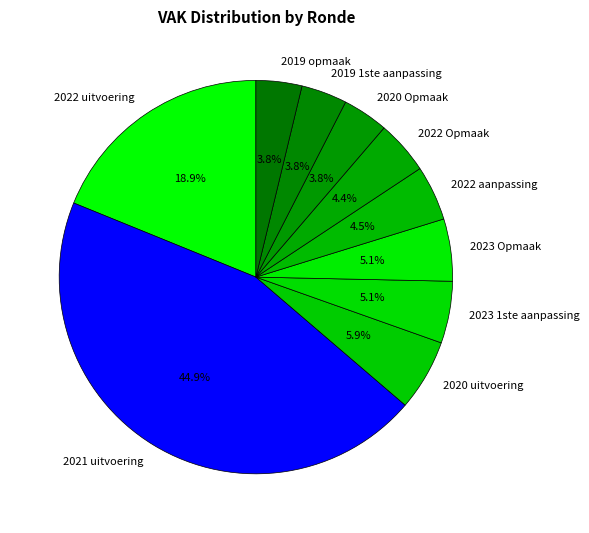

Count the number of slices in the pie.

10